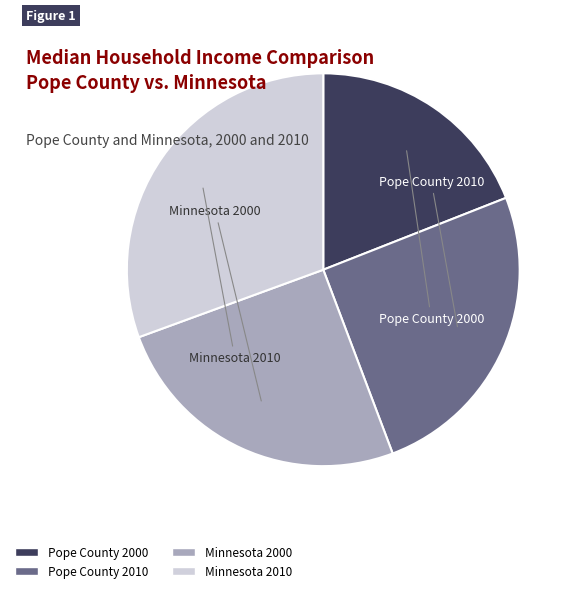

Count the number of slices in the pie.

4